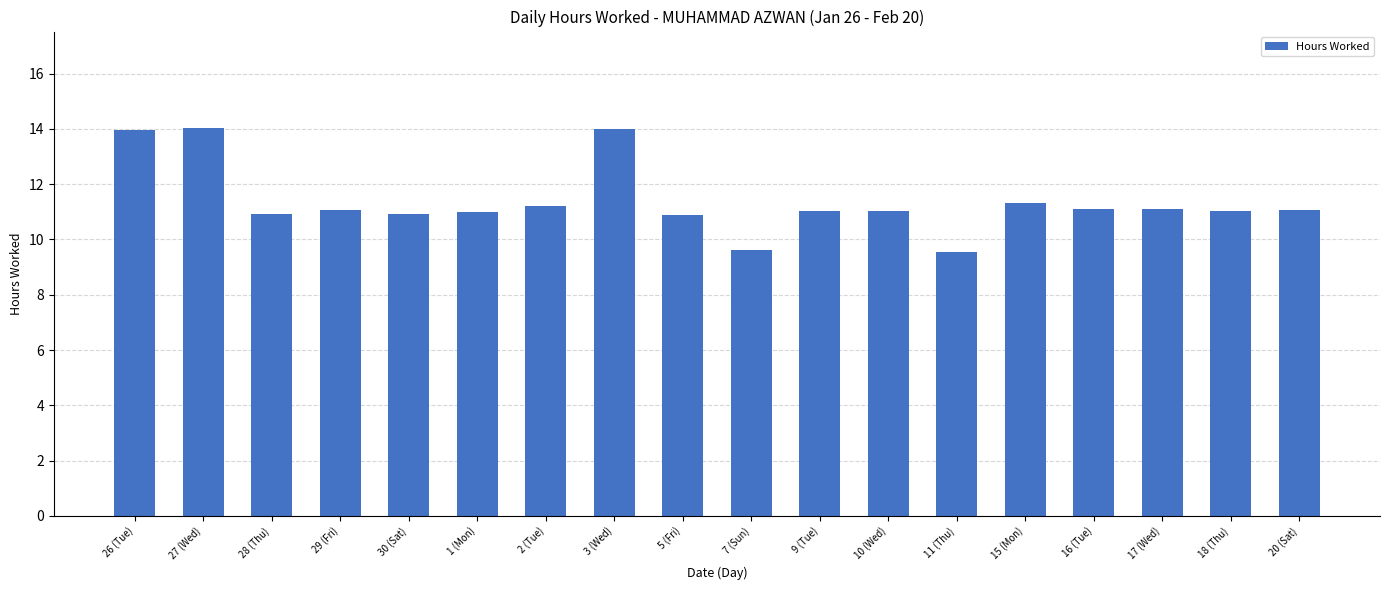

Are the bars horizontal?

No